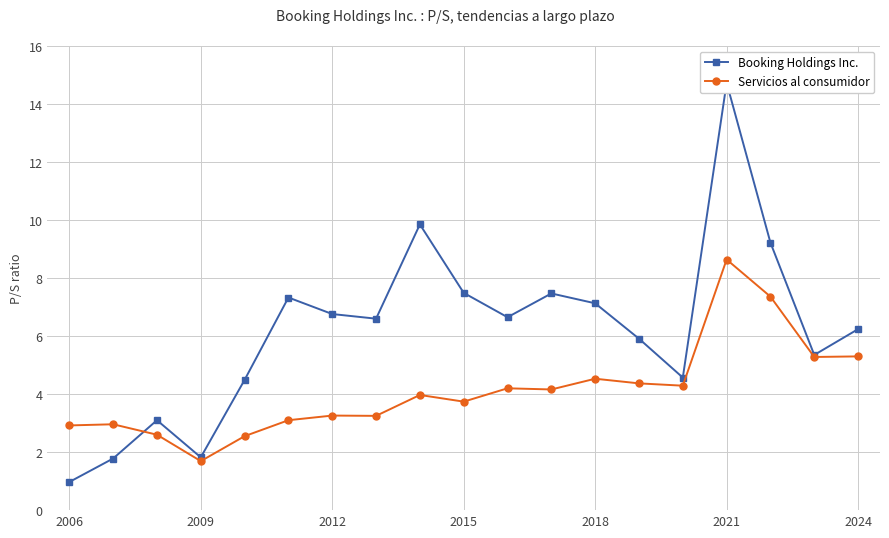

List the series in order of their overall mean, lowest first.

Servicios al consumidor, Booking Holdings Inc.